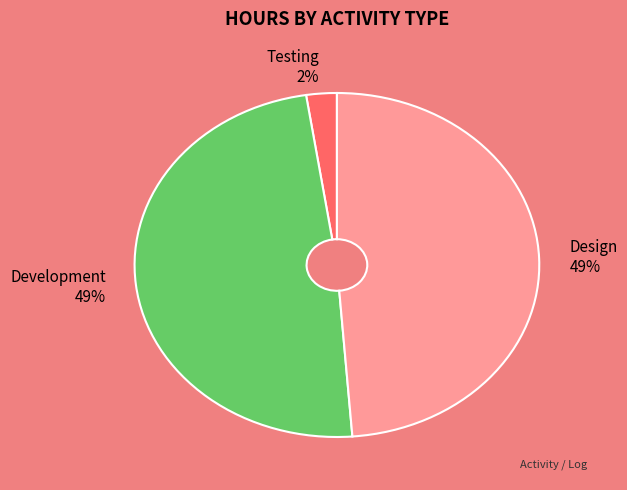

To the nearest percent, what is the average slice percentage?

33%